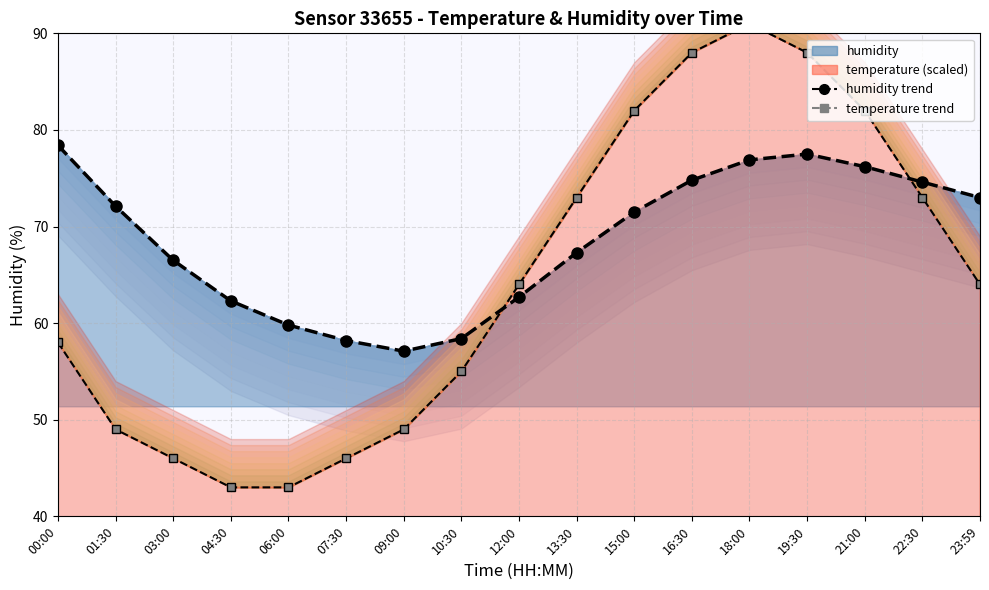

In temperature trend, how many points are higher than both neighbors (excluding endpoints)?

1